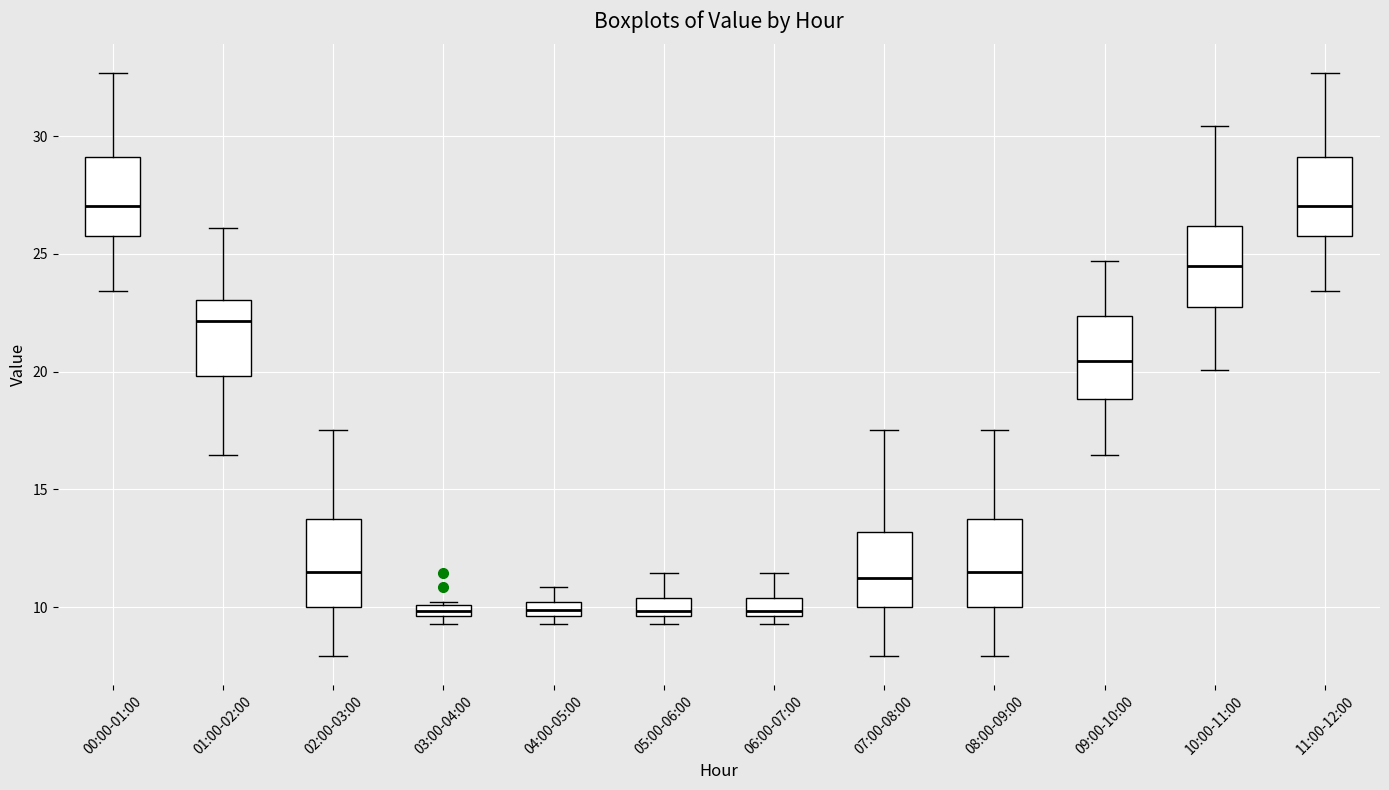

Where is the lower edge of the box for 02:00-03:00 on the y-axis? The values are not printed on the chart, so give them approximately, as read against the axis.

10.0